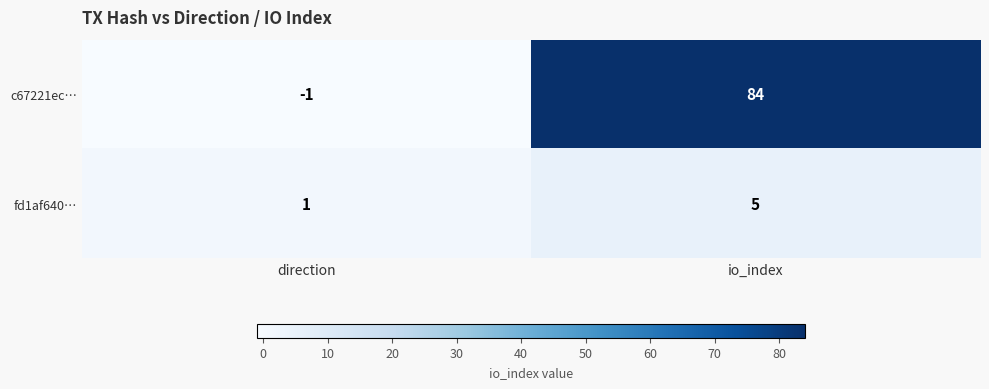

Rank the series by their maximum value, from lowest to highest.

fd1af640…, c67221ec…